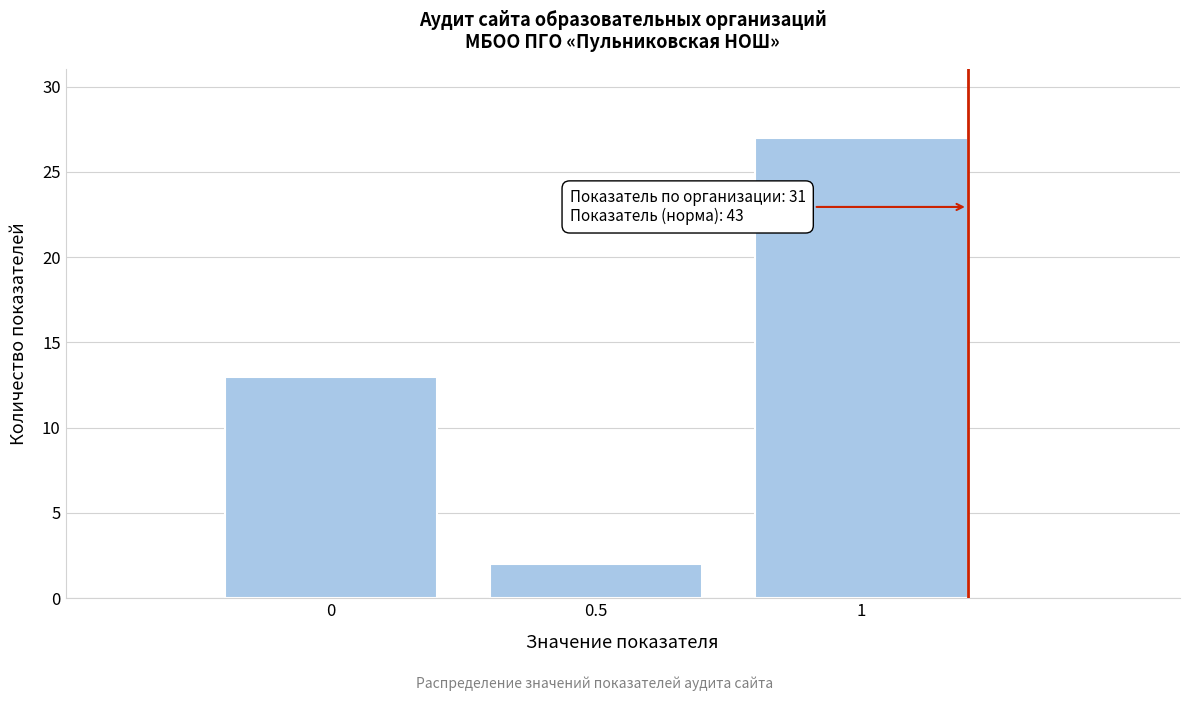

Over which range of the x-axis is the bar tallest?

0.75 to 1.25